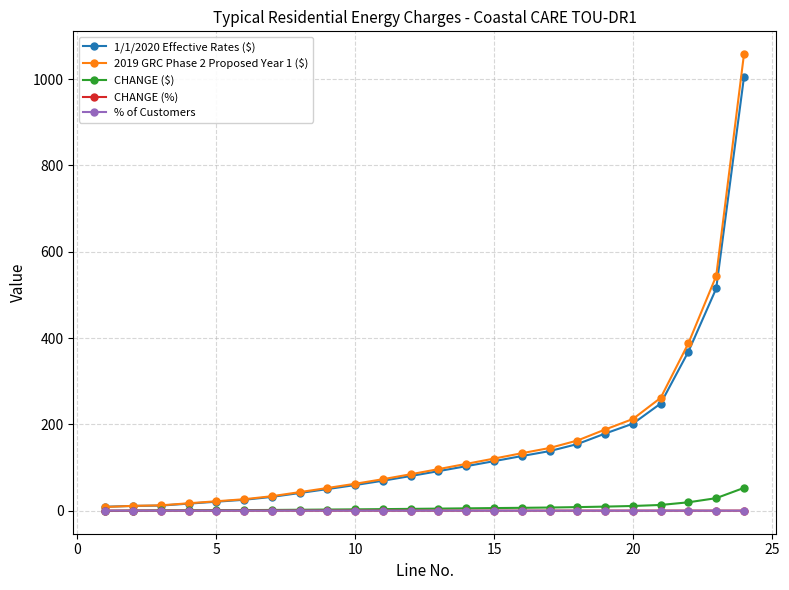

Does the chart display data point markers on the line(s)?

Yes